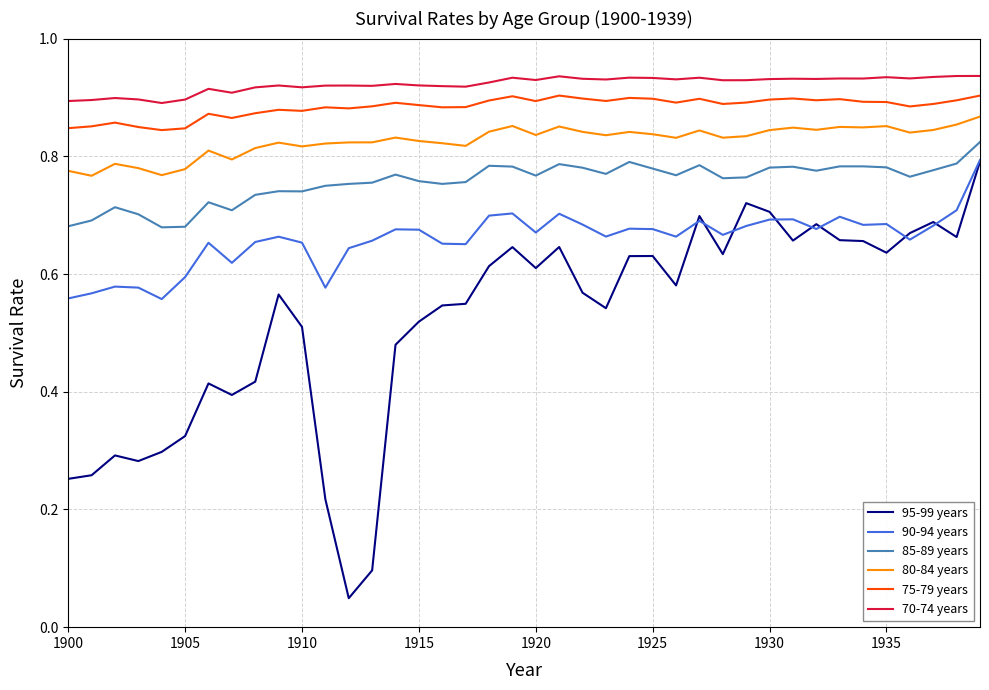

True or false: 75-79 years and 80-84 years intersect in this chart.

False